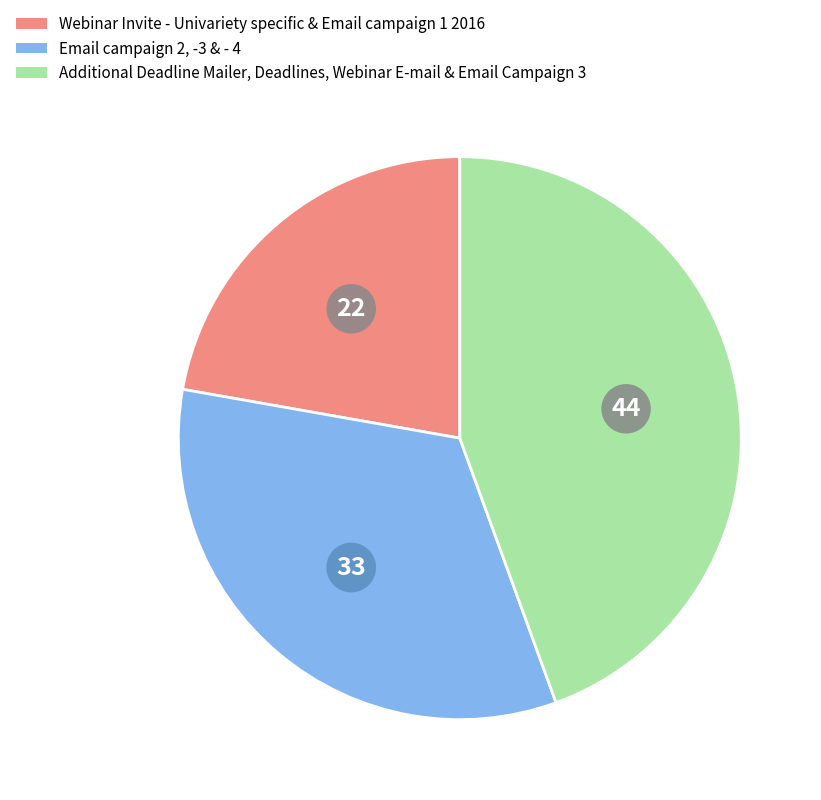

Does any single category account for the majority?

No